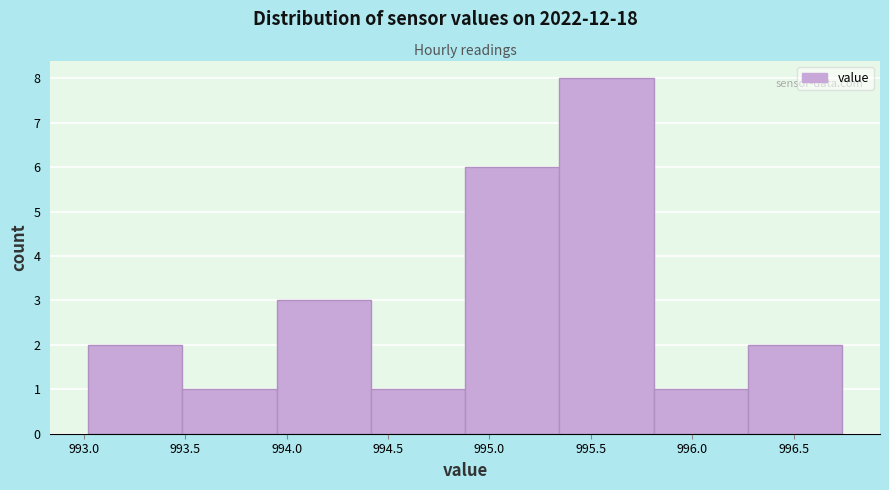

What is the height of the bar covering 993.020 to 993.485 on the x-axis? Neither the bar edges nor the heights are printed on the chart, so give them approximately, as read against the axes.

2